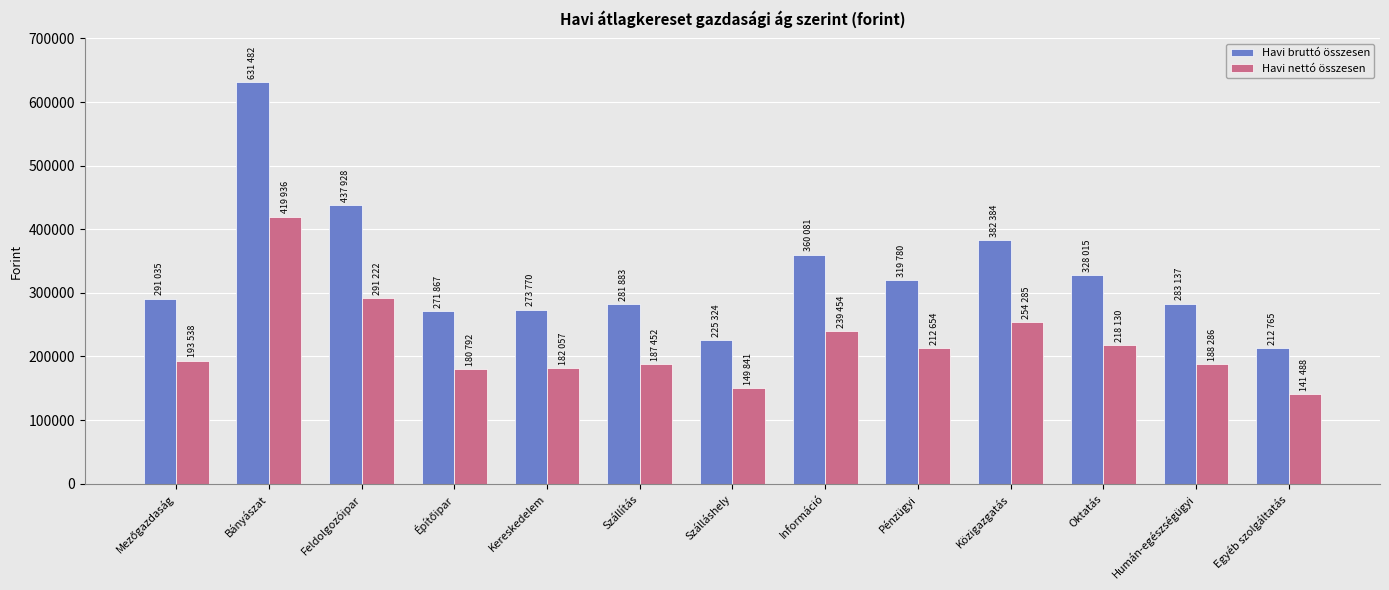

At which label does Havi nettó összesen reach its minimum?

Egyéb szolgáltatás